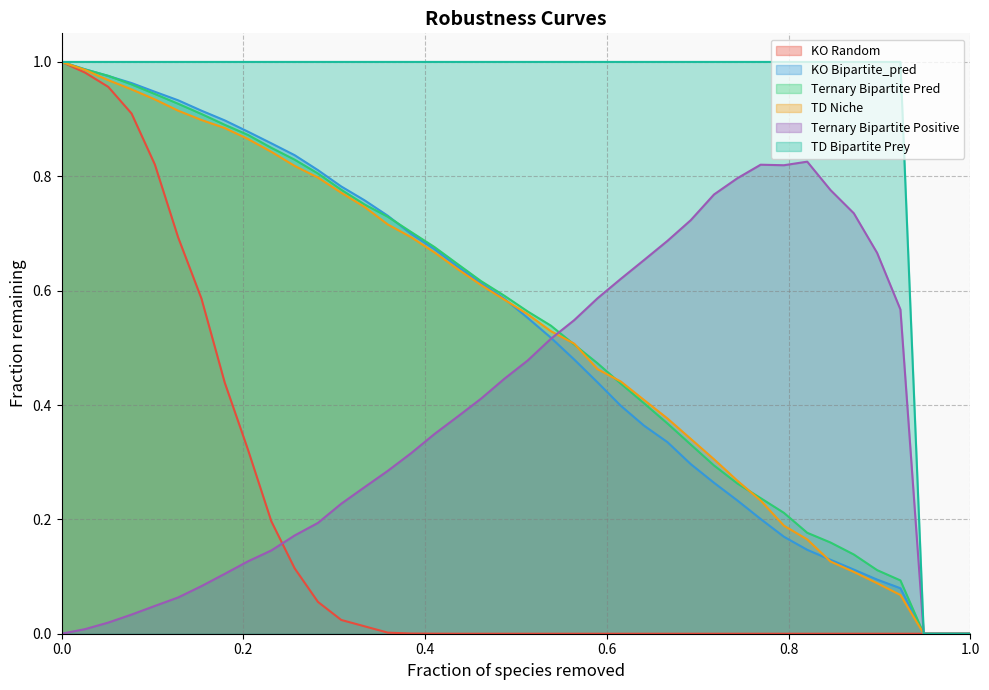

Rank the series by their maximum value, from lowest to highest.

Ternary Bipartite Positive, KO Random, KO Bipartite_pred, Ternary Bipartite Pred, TD Niche, TD Bipartite Prey